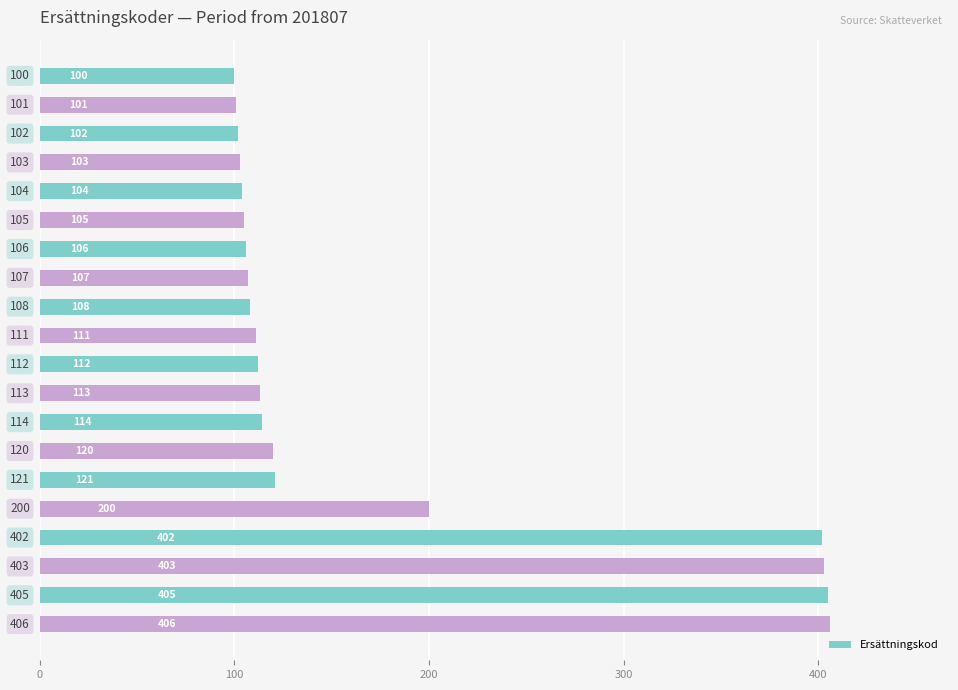

What is the average value?

172